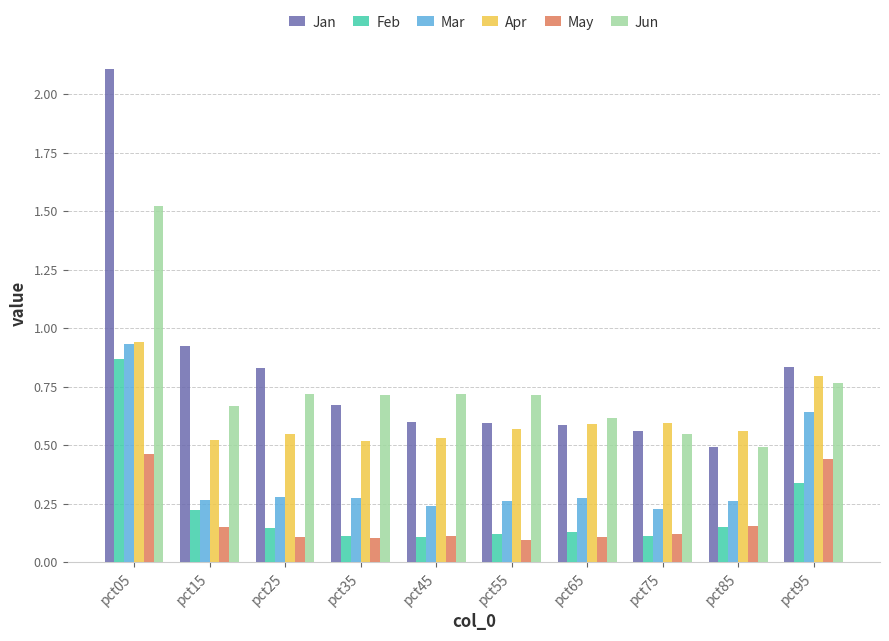

The value of Jun at pct15 is 1.0. True or false?

False